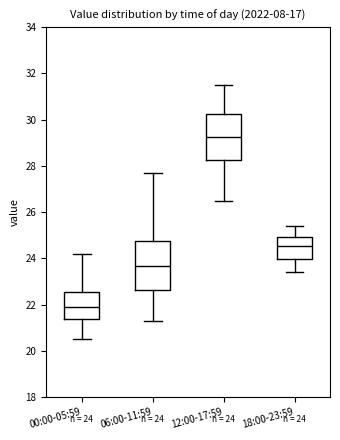

Which box's median line is the lowest?

00:00-05:59